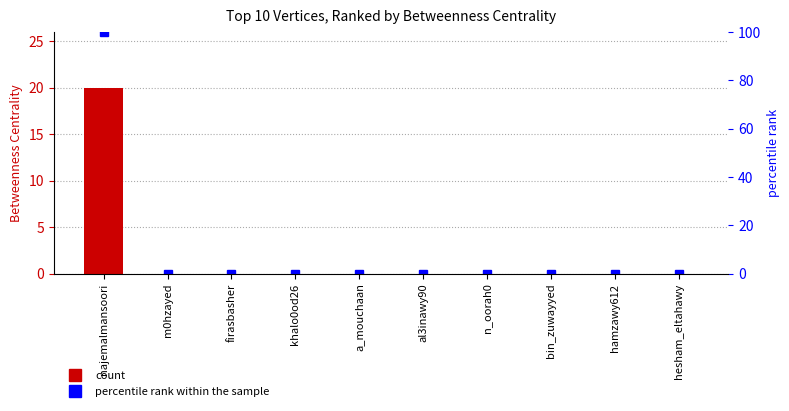

Which series has the largest range (max minus min)?

percentile rank within the sample